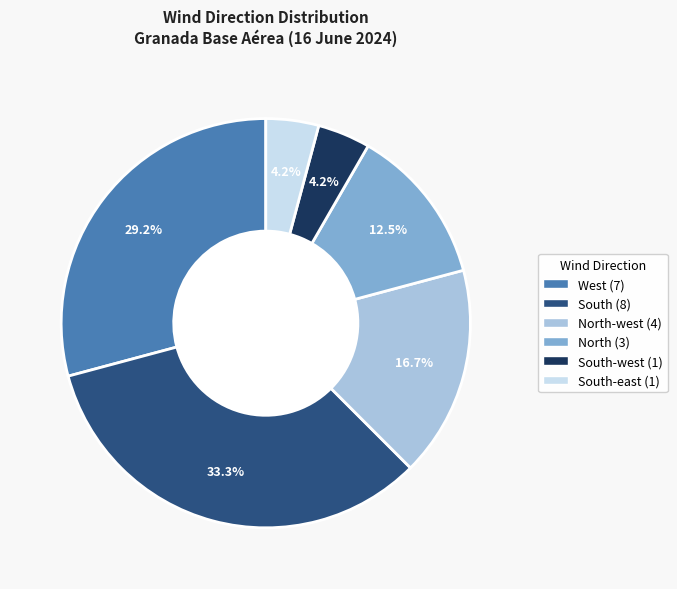

Does any single category account for the majority?

No